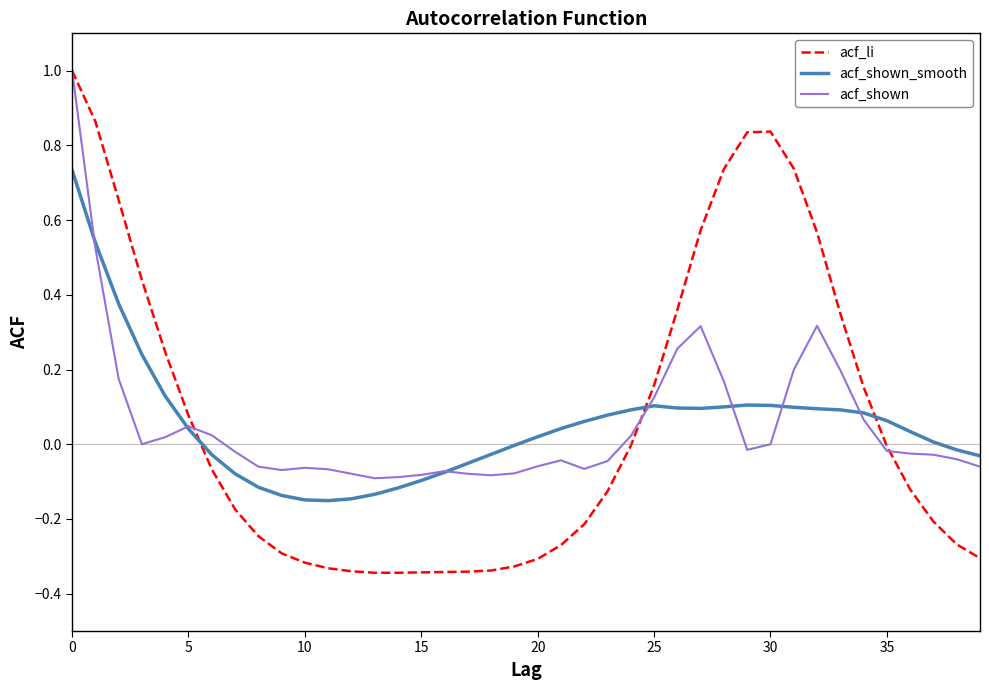

What is the maximum value shown in the chart?

1.0